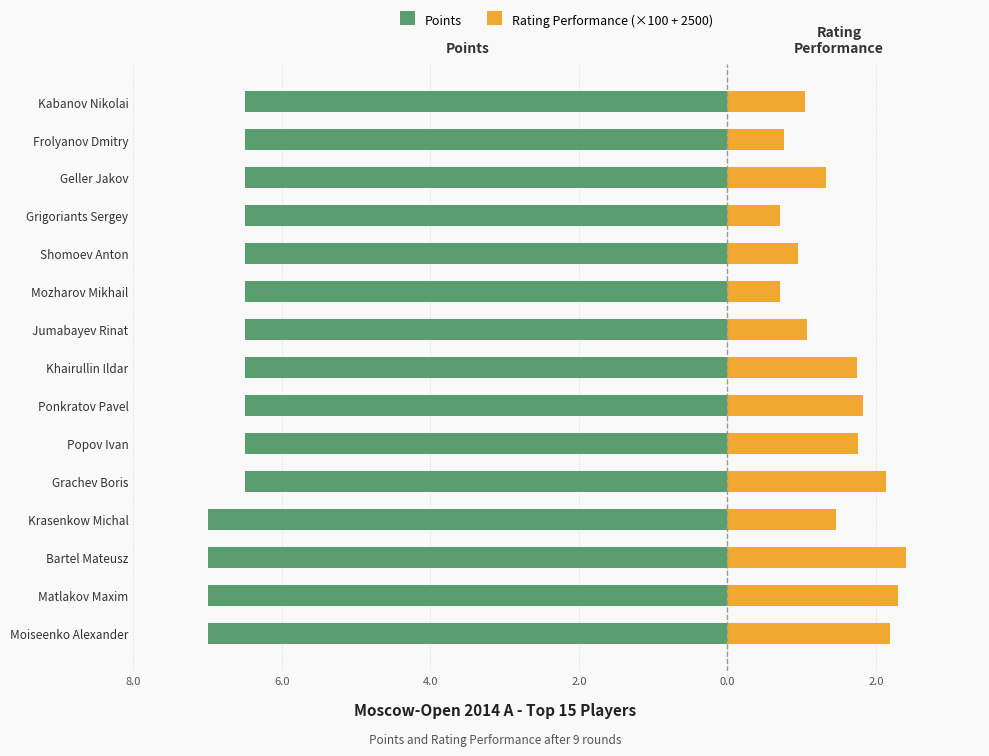

Between Popov Ivan and Grachev Boris, which is larger?

Popov Ivan